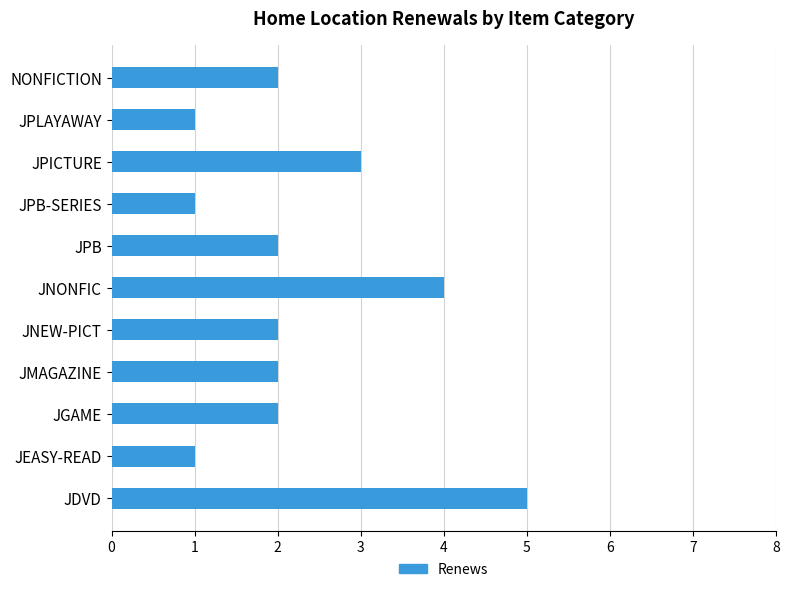

What is the maximum value shown in the chart?

5